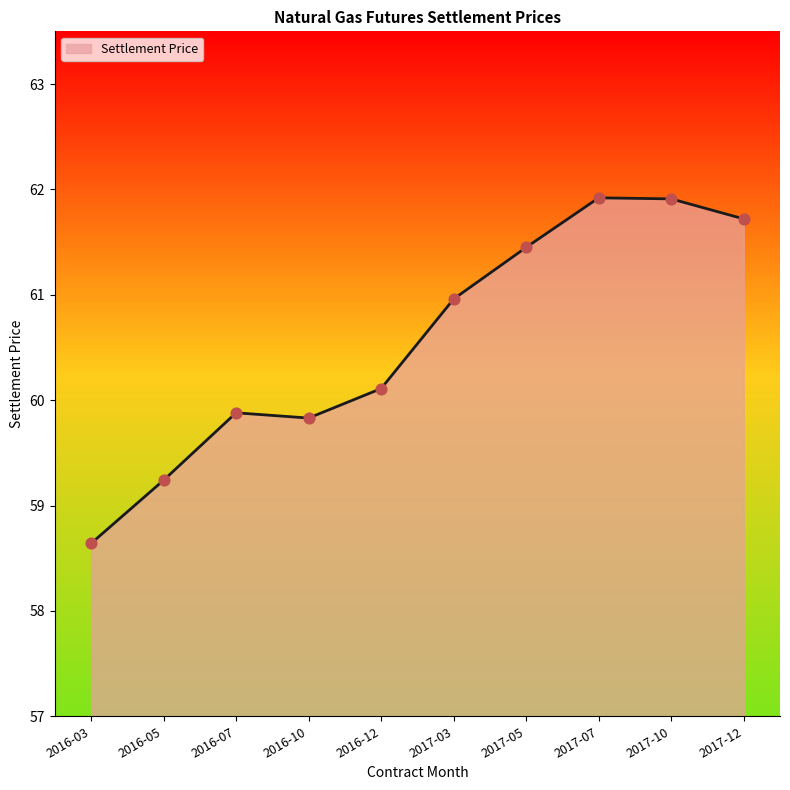

What is the change in value from 2016-05 to 2017-03?

+1.7